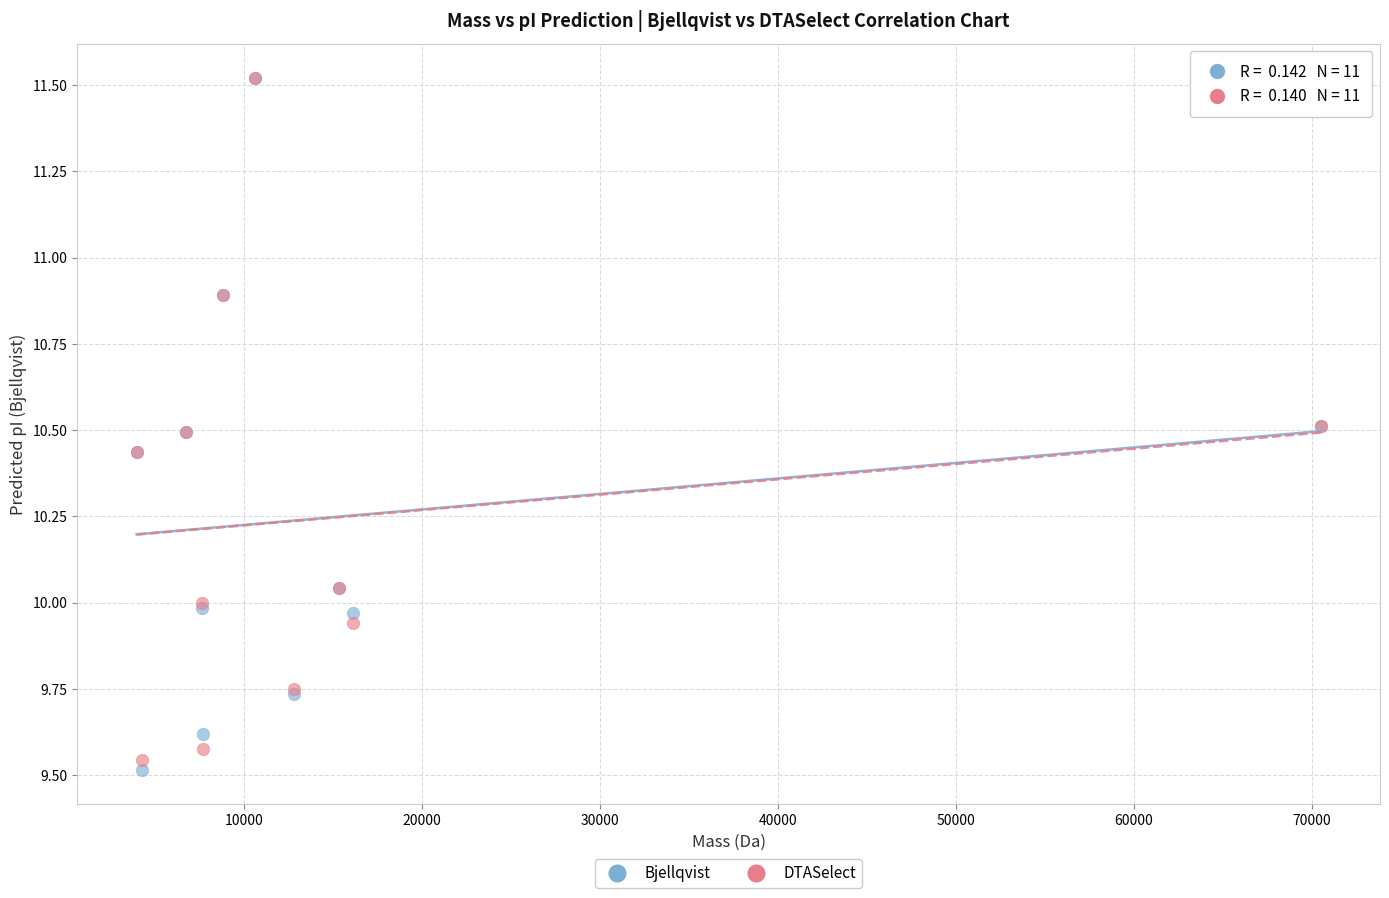

What are all the series names shown in the legend?

Bjellqvist, DTASelect